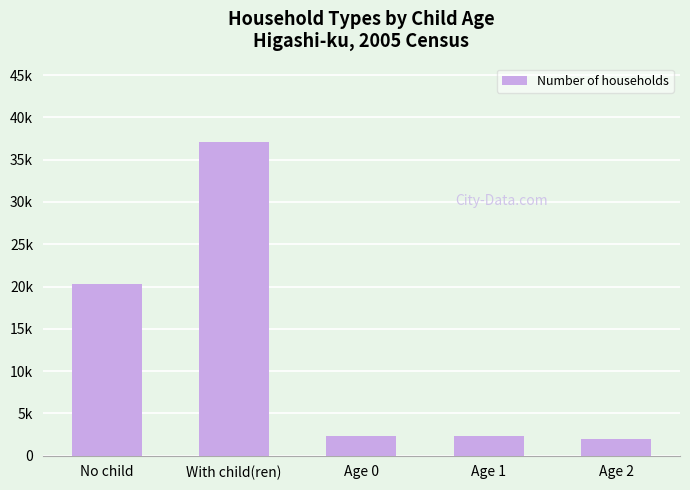

Does the chart contain any negative values?

No